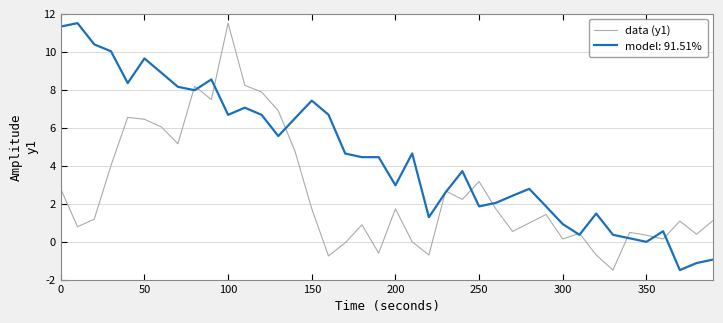

What is the minimum value for model: 91.51%?

-1.5